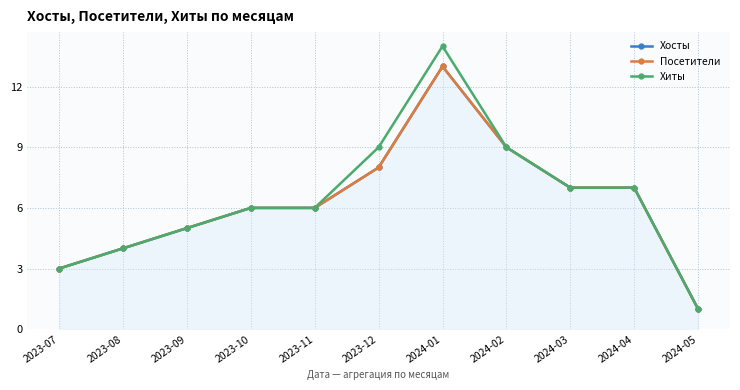

True or false: Хосты and Посетители cross at least once.

False